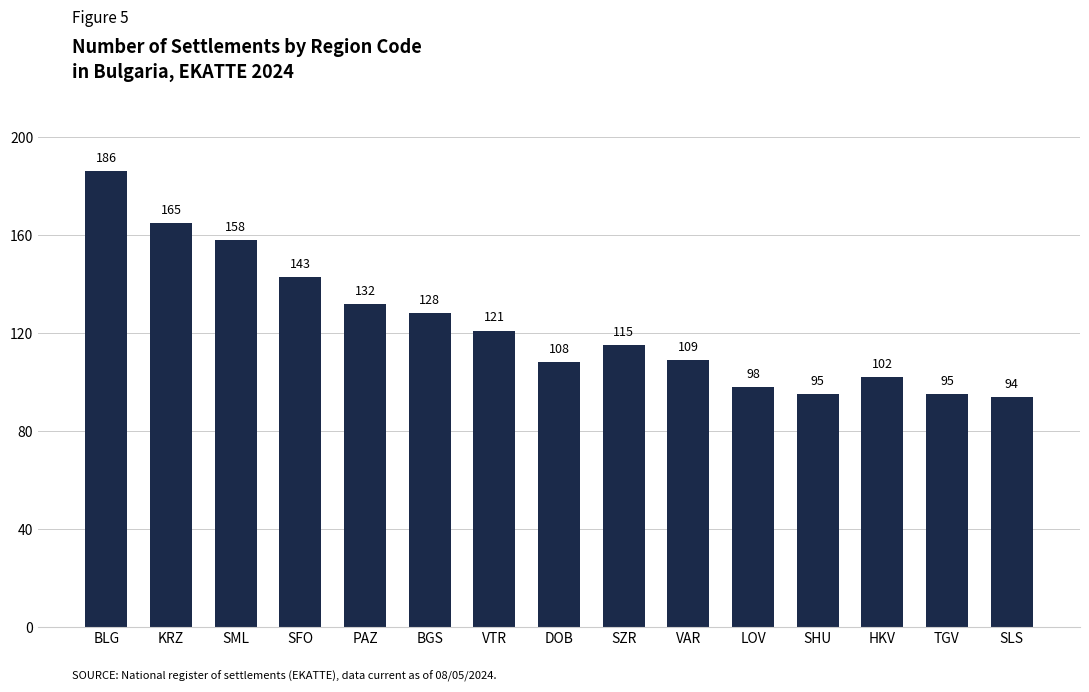

Where does the data first go above 115?

BLG